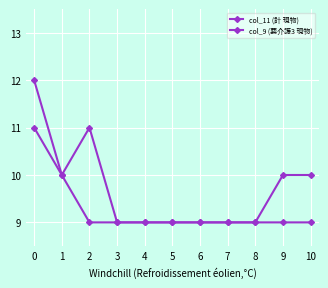

Count the number of categories in the chart.

11